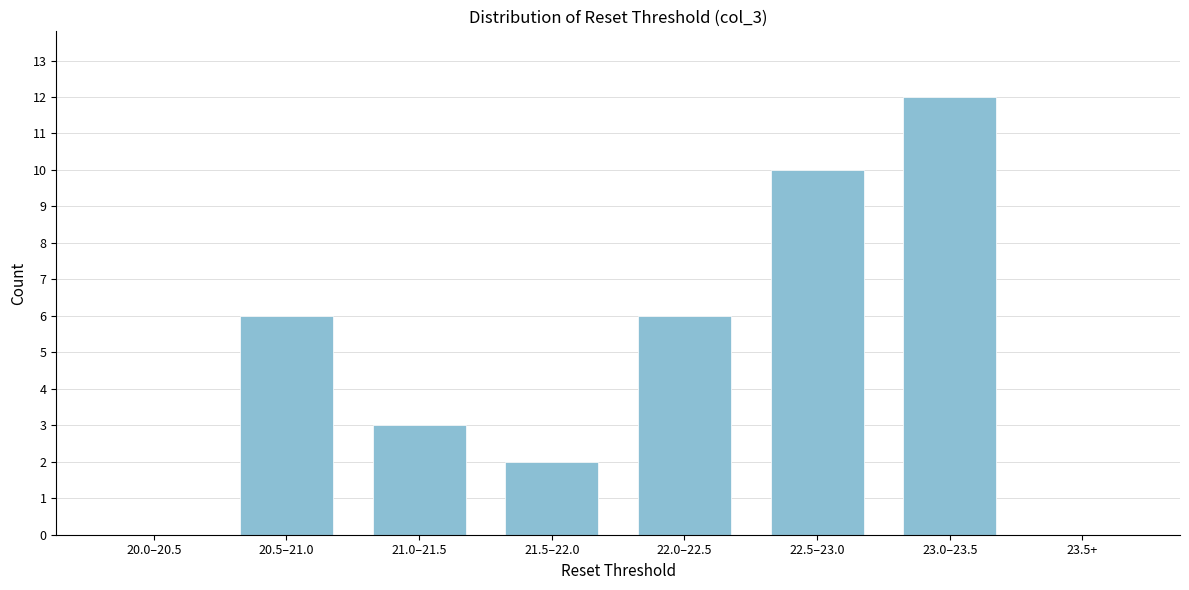

Reading right to left, what are all the values shown in this chart?

23.5+=0	23.0–23.5=12	22.5–23.0=10	22.0–22.5=6	21.5–22.0=2	21.0–21.5=3	20.5–21.0=6	20.0–20.5=0